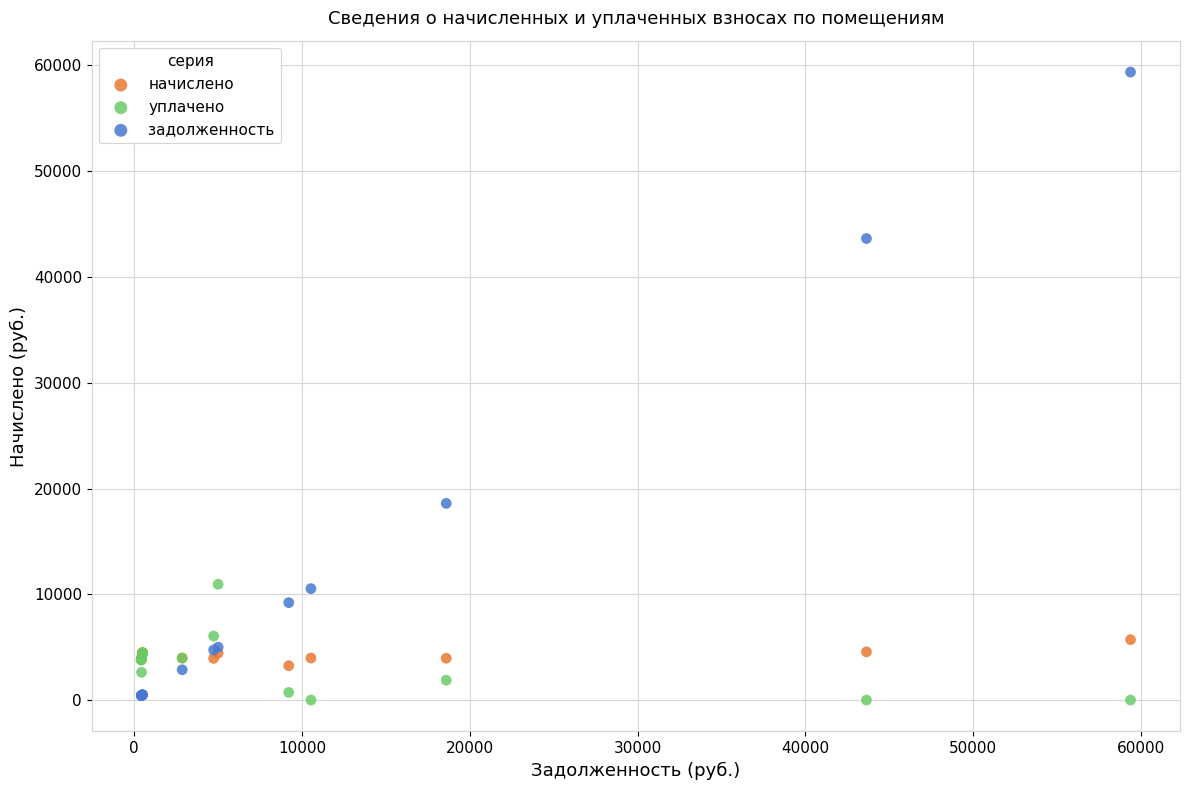

In the задолженность series, what Y value is closest to 29896?

18595.5